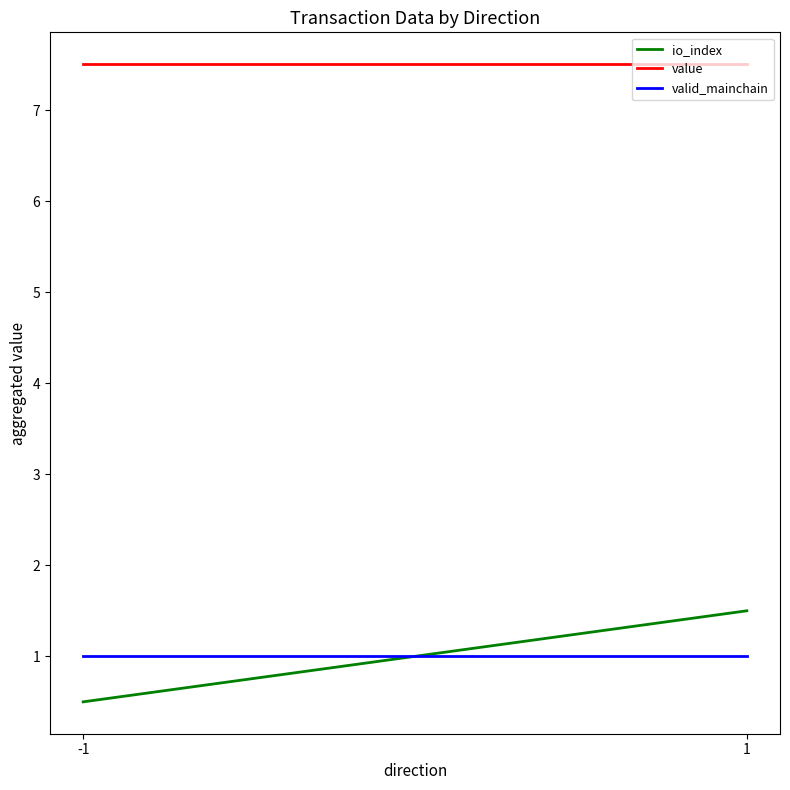

What is the total value across all series at -1?

9.0